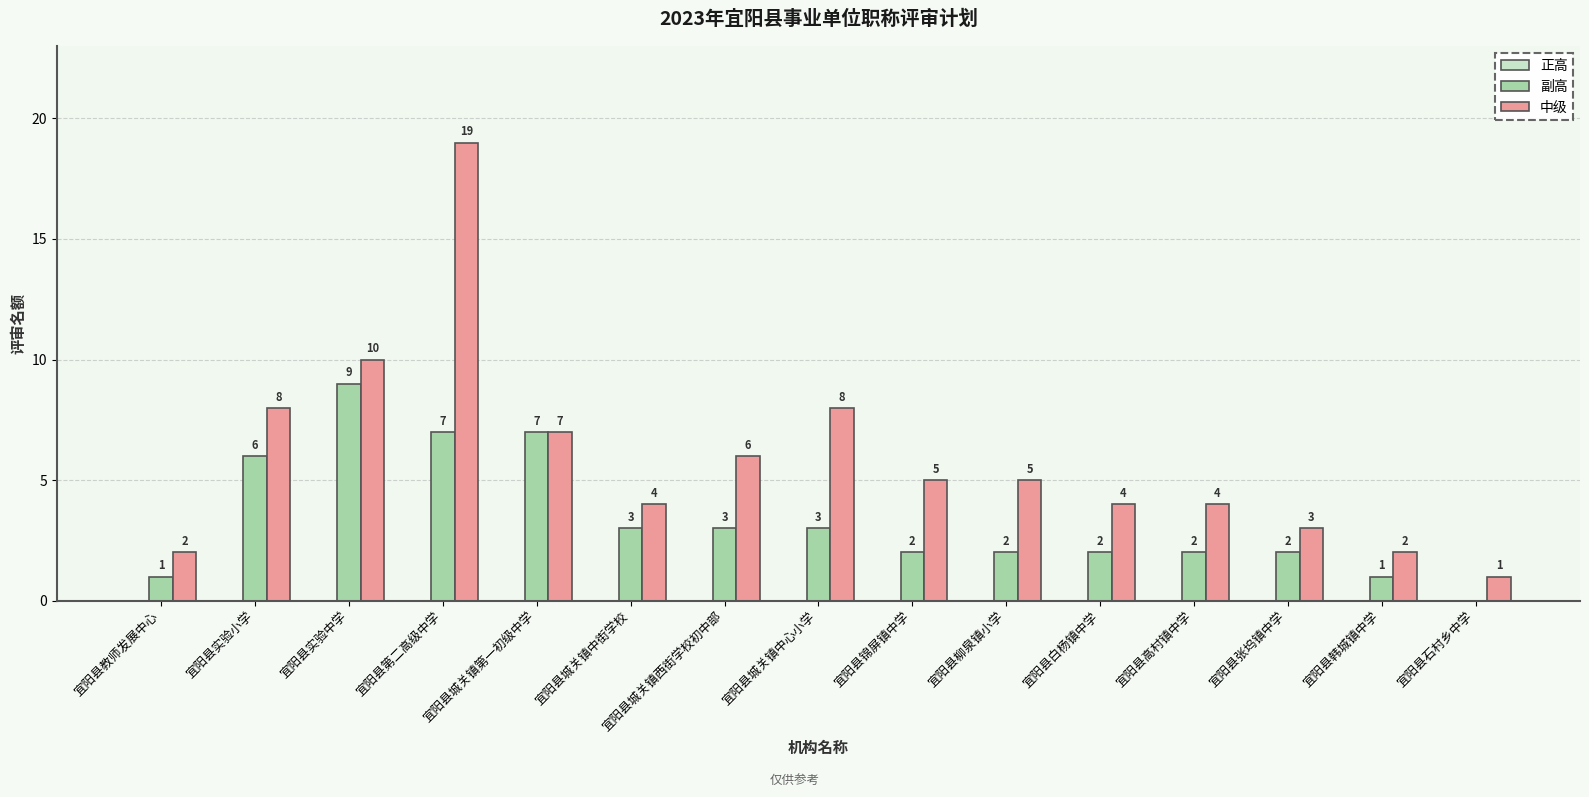

Between 宜阳县实验小学 and 宜阳县锦屏镇中学, which series saw the biggest shift?

副高